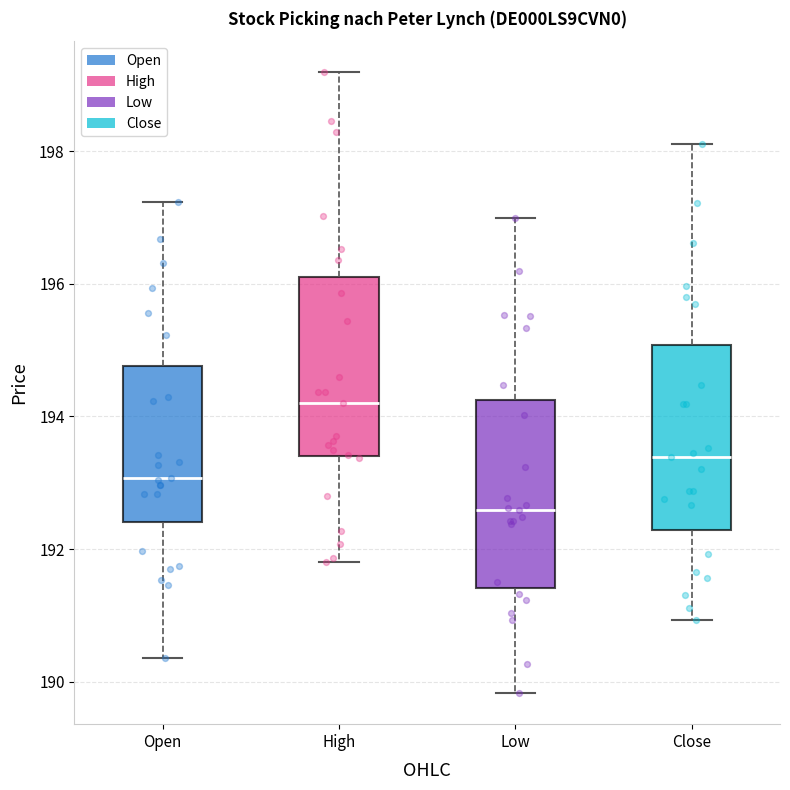

Where is the lower edge of the box for High on the y-axis? The values are not printed on the chart, so give them approximately, as read against the axis.

193.4